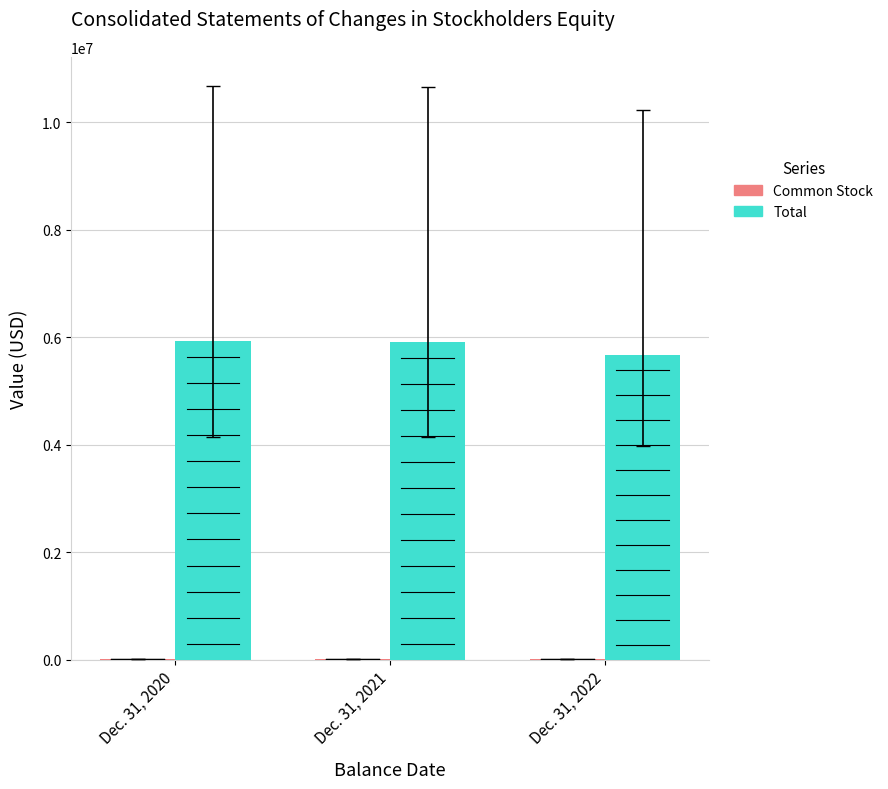

Reading left to right, extract all data points from this chart.

Common Stock: Dec. 31, 2020=12012	Dec. 31, 2021=12202	Dec. 31, 2022=12202
Total: Dec. 31, 2020=5935737	Dec. 31, 2021=5915898	Dec. 31, 2022=5678298